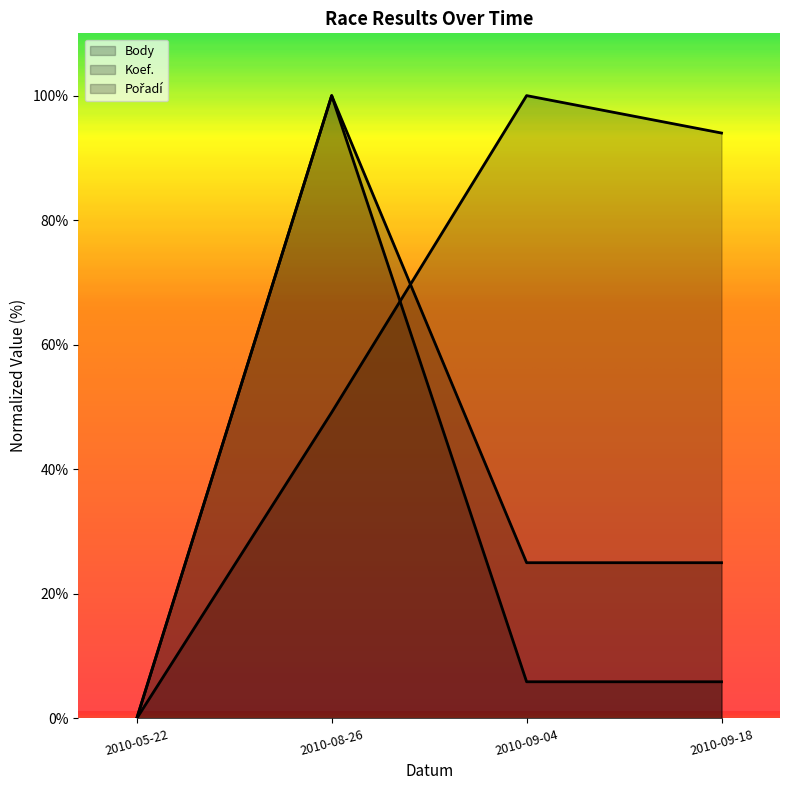

True or false: Body has more than 2 points higher than both neighbors.

False